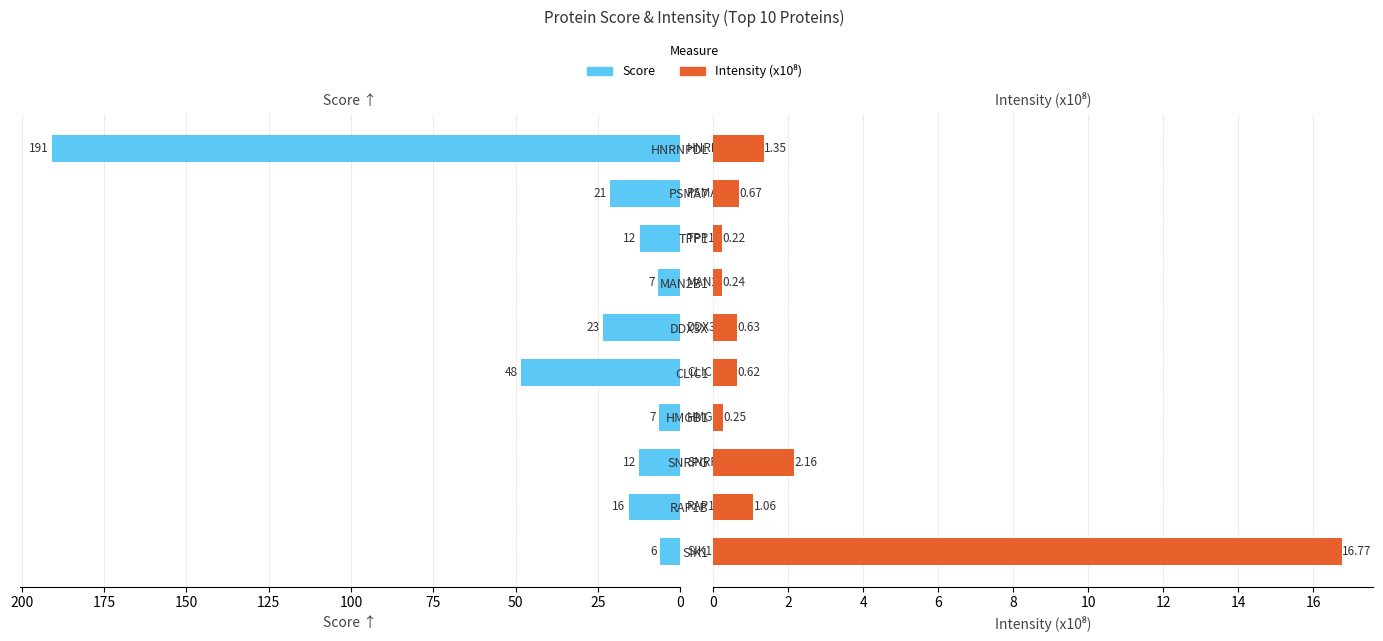

List the series in order of their overall mean, highest first.

Score, Intensity (x10⁸)